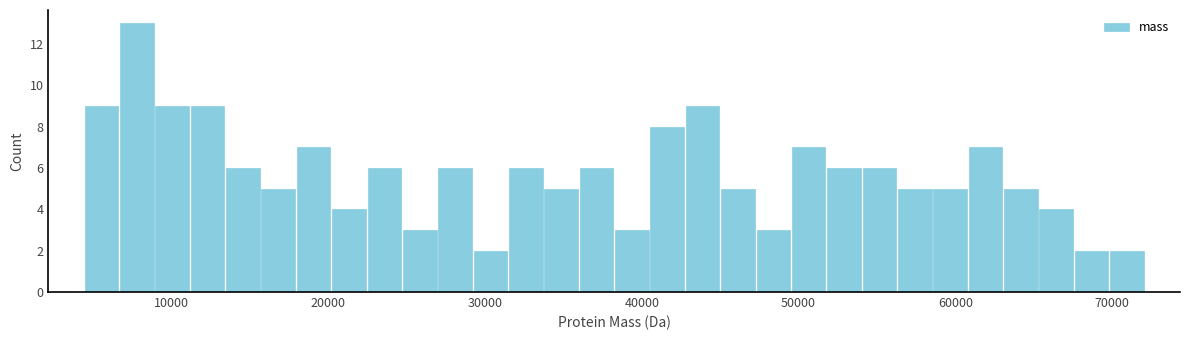

Around what value on the x-axis is the tallest bar? Give the approximate position of its centre, as read against the axis.

8000